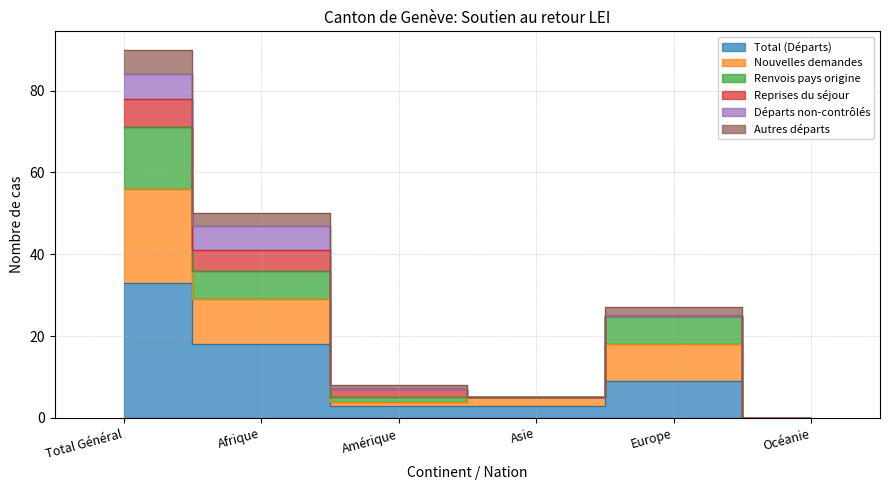

Which category has the lowest value in the Renvois pays origine series?

Océanie